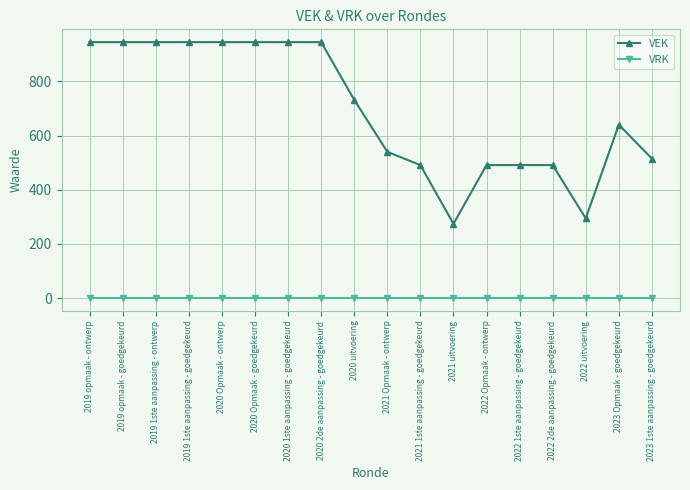

Reading left to right, transcribe all the data shown in this chart.

VEK: 2019 opmaak - ontwerp=945	2019 opmaak - goedgekeurd=945	2019 1ste aanpassing - ontwerp=945	2019 1ste aanpassing - goedgekeurd=945	2020 Opmaak - ontwerp=945	2020 Opmaak - goedgekeurd=945	2020 1ste aanpassing - goedgekeurd=945	2020 2de aanpassing - goedgekeurd=945	2020 uitvoering=732	2021 Opmaak - ontwerp=540	2021 1ste aanpassing - goedgekeurd=491	2021 uitvoering=274	2022 Opmaak - ontwerp=491	2022 1ste aanpassing - goedgekeurd=491	2022 2de aanpassing - goedgekeurd=491	2022 uitvoering=294	2023 Opmaak - goedgekeurd=640	2023 1ste aanpassing - goedgekeurd=515
VRK: 2019 opmaak - ontwerp=0	2019 opmaak - goedgekeurd=0	2019 1ste aanpassing - ontwerp=0	2019 1ste aanpassing - goedgekeurd=0	2020 Opmaak - ontwerp=0	2020 Opmaak - goedgekeurd=0	2020 1ste aanpassing - goedgekeurd=0	2020 2de aanpassing - goedgekeurd=0	2020 uitvoering=0	2021 Opmaak - ontwerp=0	2021 1ste aanpassing - goedgekeurd=0	2021 uitvoering=0	2022 Opmaak - ontwerp=0	2022 1ste aanpassing - goedgekeurd=0	2022 2de aanpassing - goedgekeurd=0	2022 uitvoering=0	2023 Opmaak - goedgekeurd=0	2023 1ste aanpassing - goedgekeurd=0